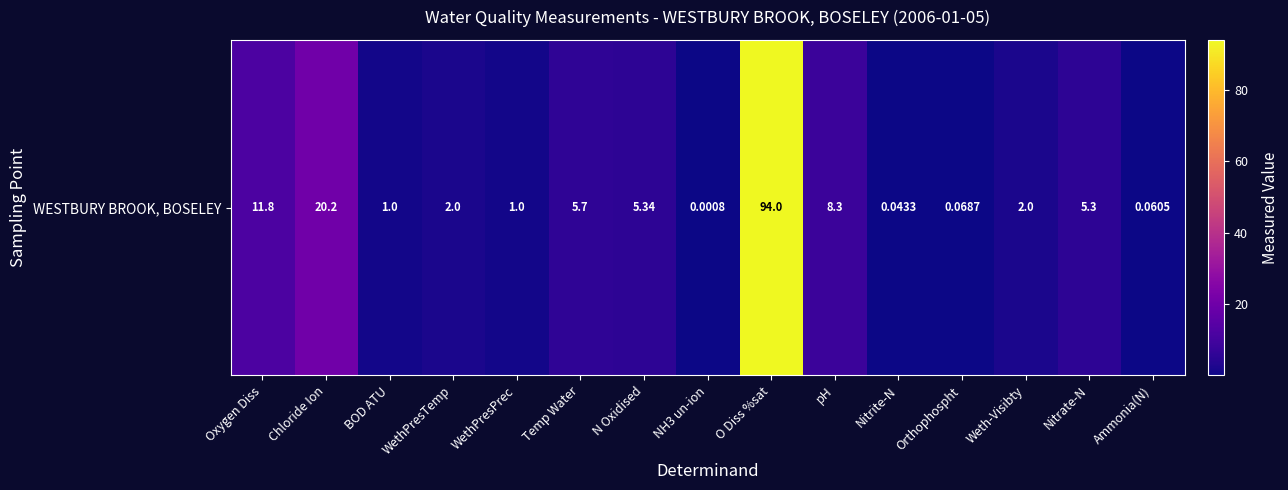

At which category does the chart reach its minimum across all series?

NH3 un-ion